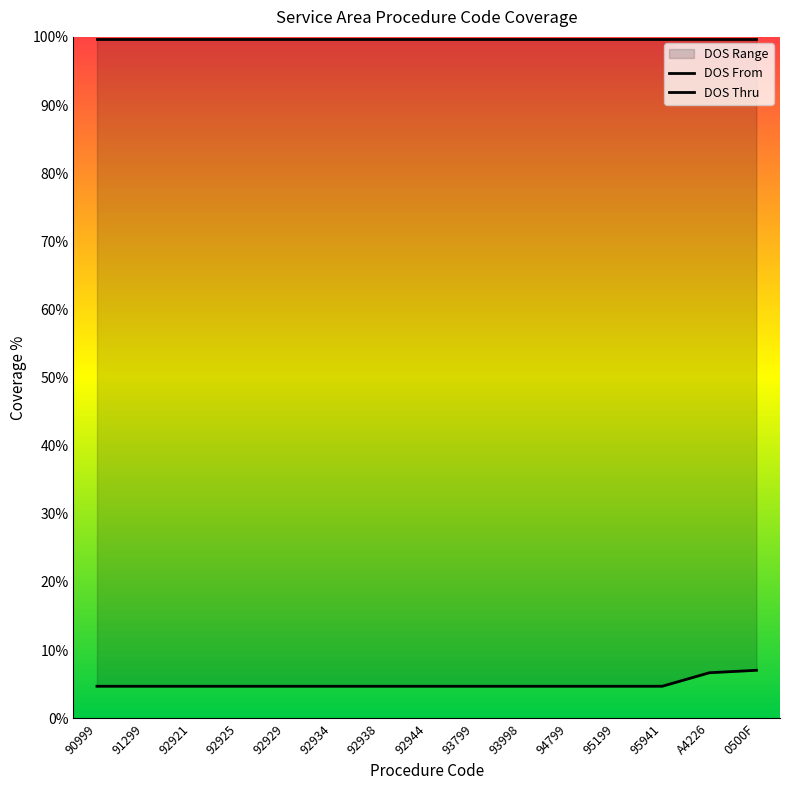

True or false: there are more than 0 points higher than both neighbors.

False